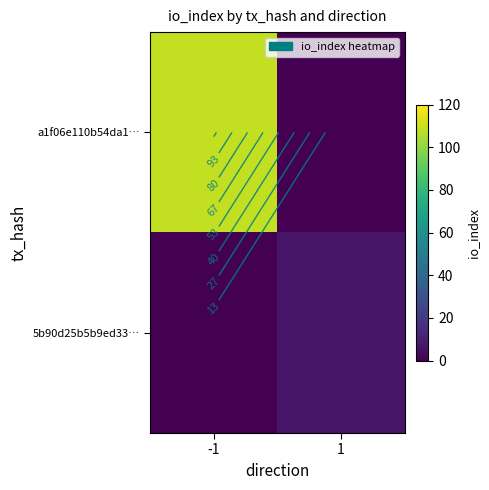

What is the sum of the 5b90d25b5b9ed33… values at -1 and 1?

7